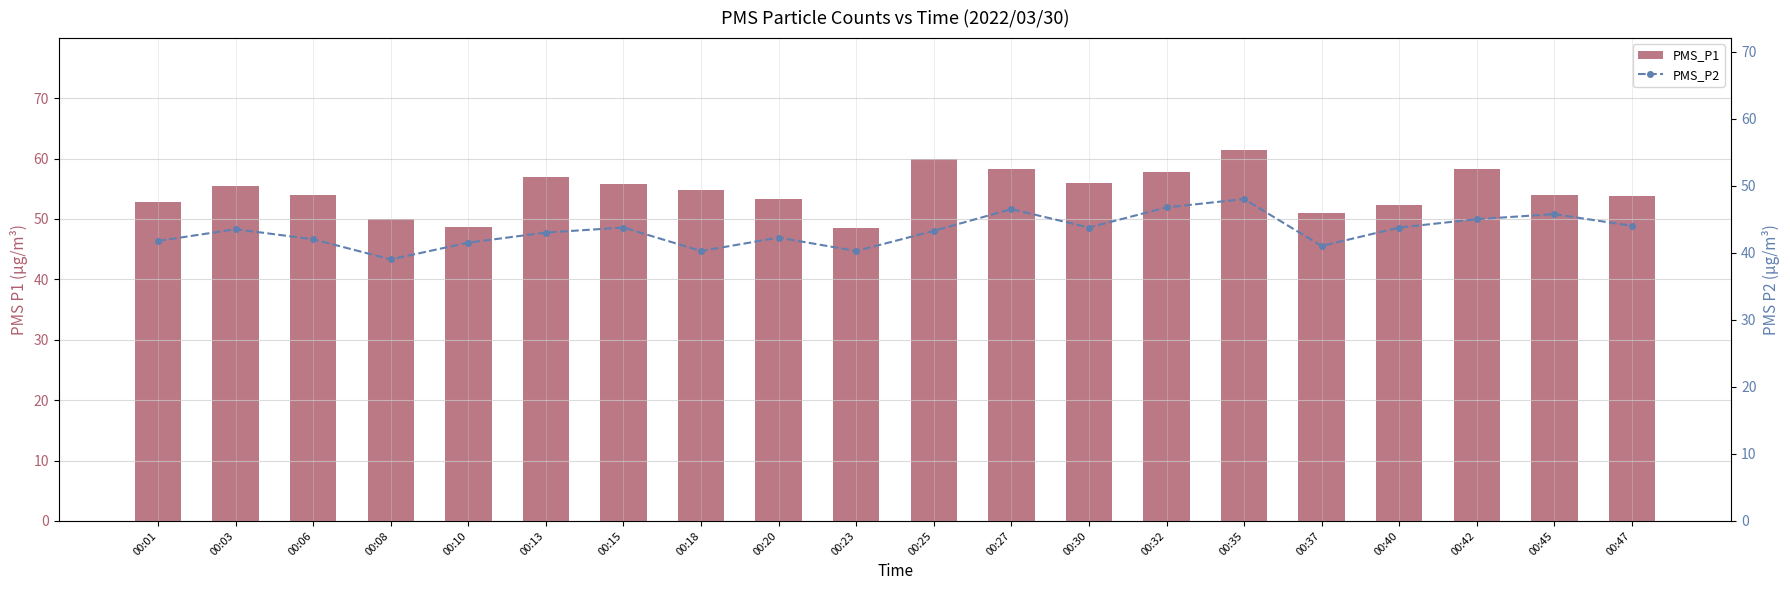

How many data points in PMS_P2 are less than 43?

8